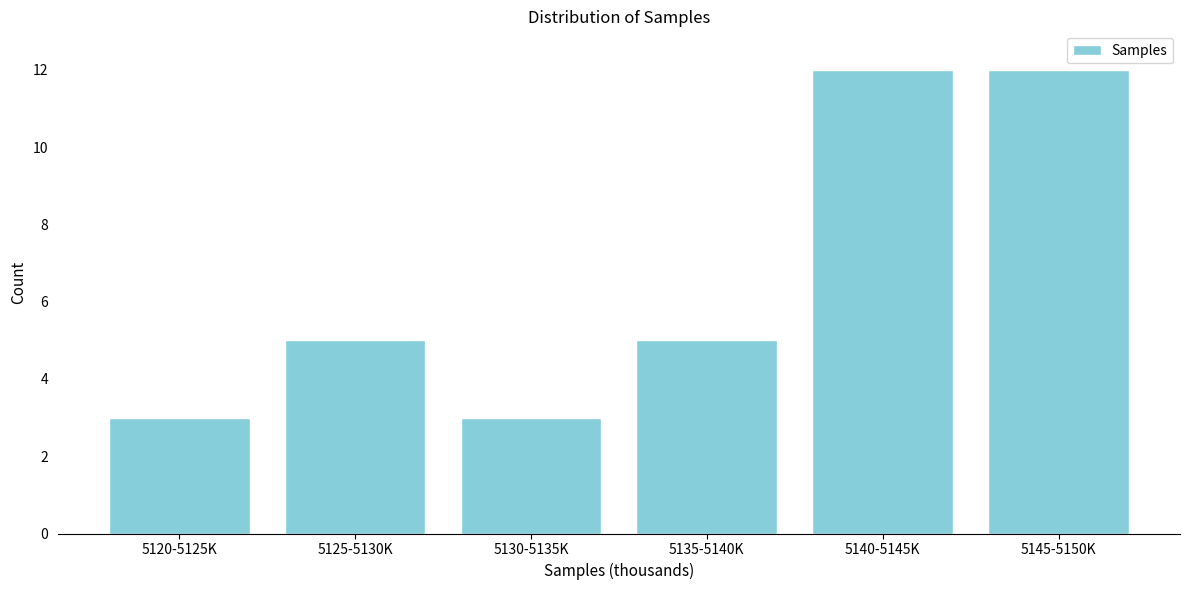

Reading right to left, list all the values displayed in this chart.

5145-5150K=12	5140-5145K=12	5135-5140K=5	5130-5135K=3	5125-5130K=5	5120-5125K=3